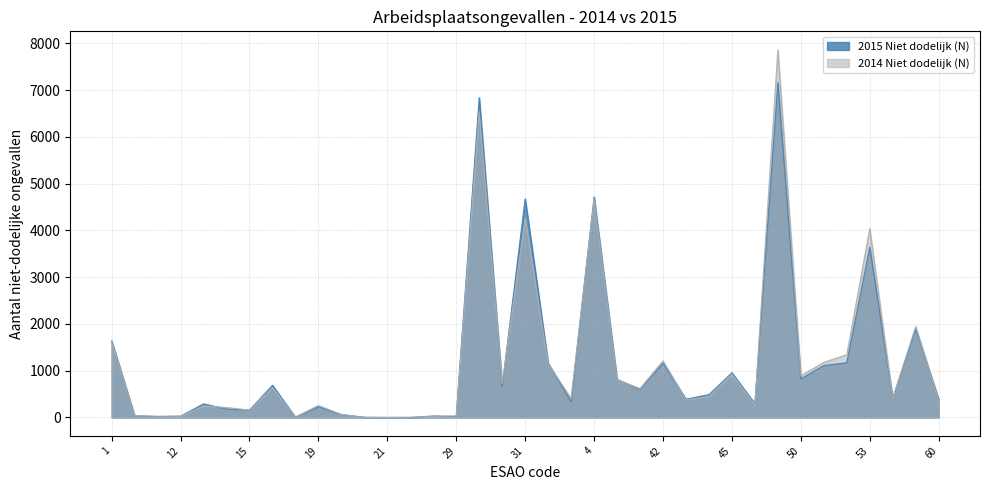

How many times do 2015 Niet dodelijk (N) and 2014 Niet dodelijk (N) cross each other?

20